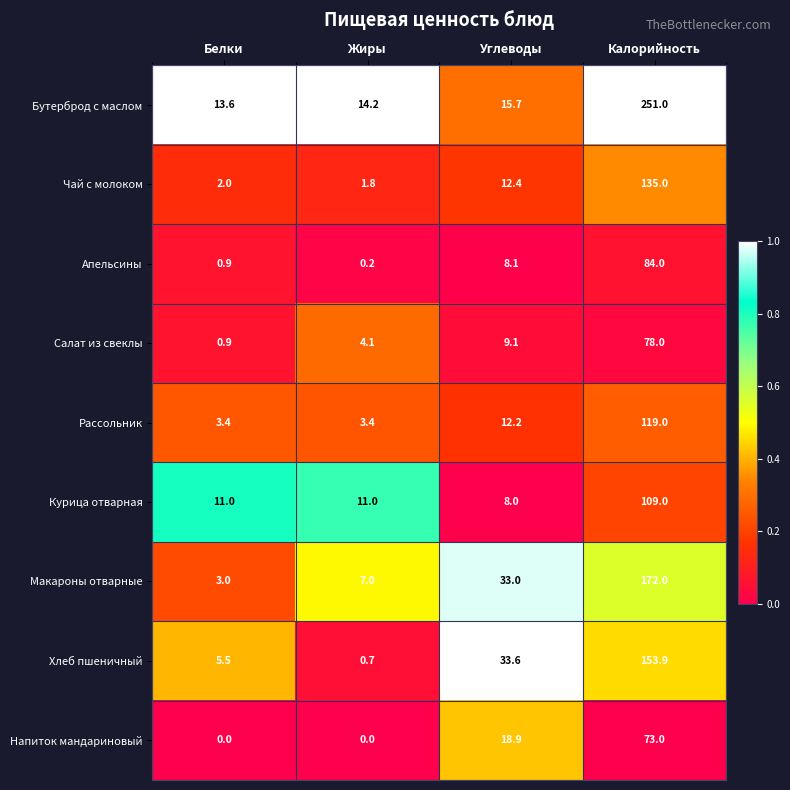

What is the difference between the highest and lowest values at Калорийность?

178.0